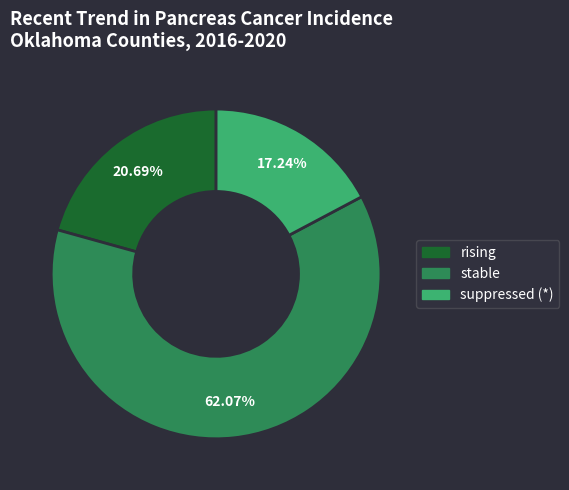

Does any single category account for the majority?

Yes